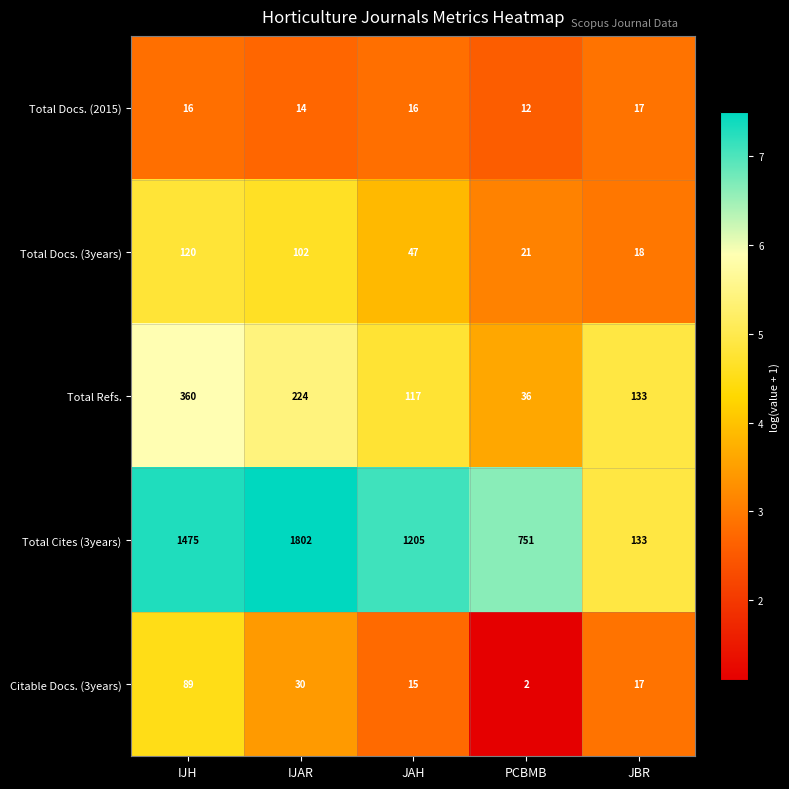

The value of Total Docs. (3years) at IJAR is 145. True or false?

False